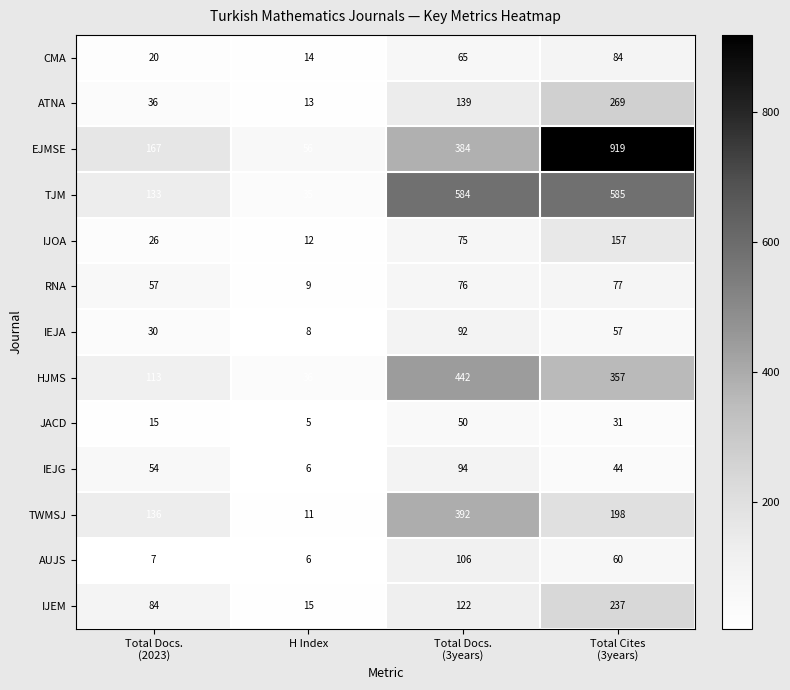

Which series has the largest total across all categories?

EJMSE